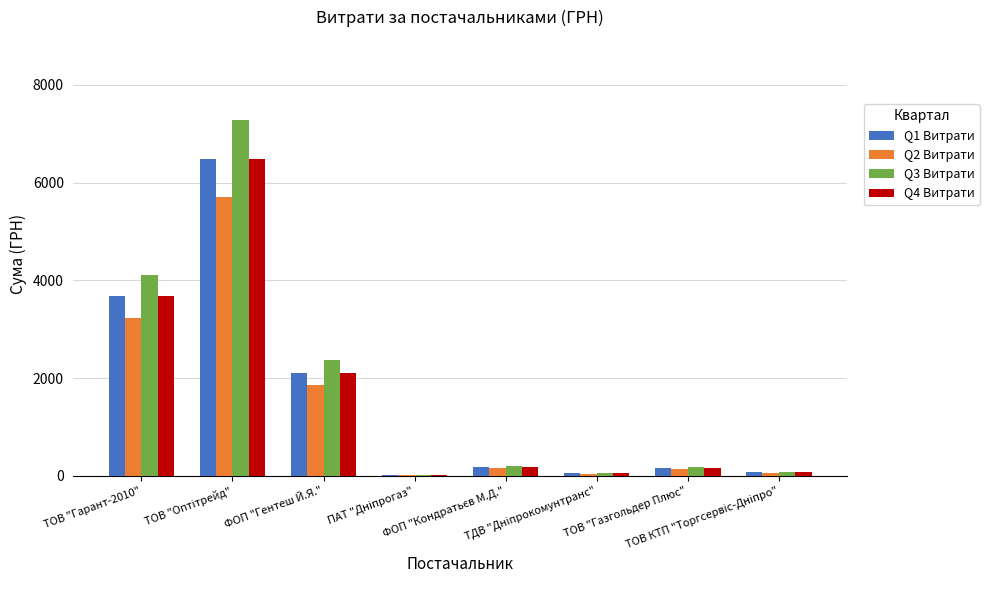

What is the maximum value for Q2 Витрати?

5713.2